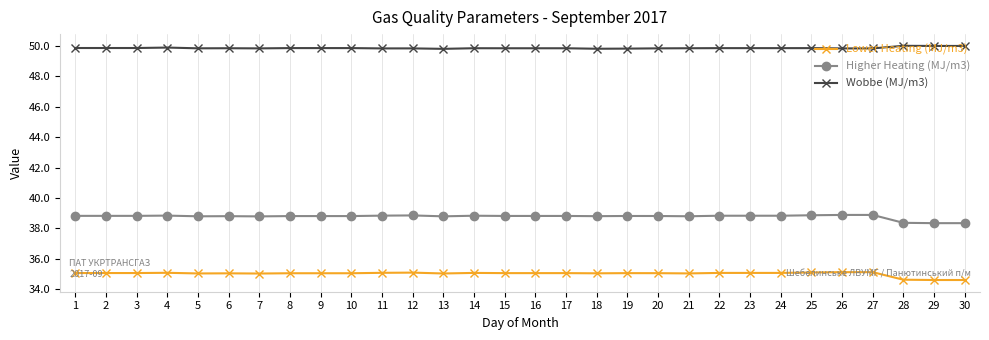

Which series has the widest spread of values?

Higher Heating (MJ/m3)